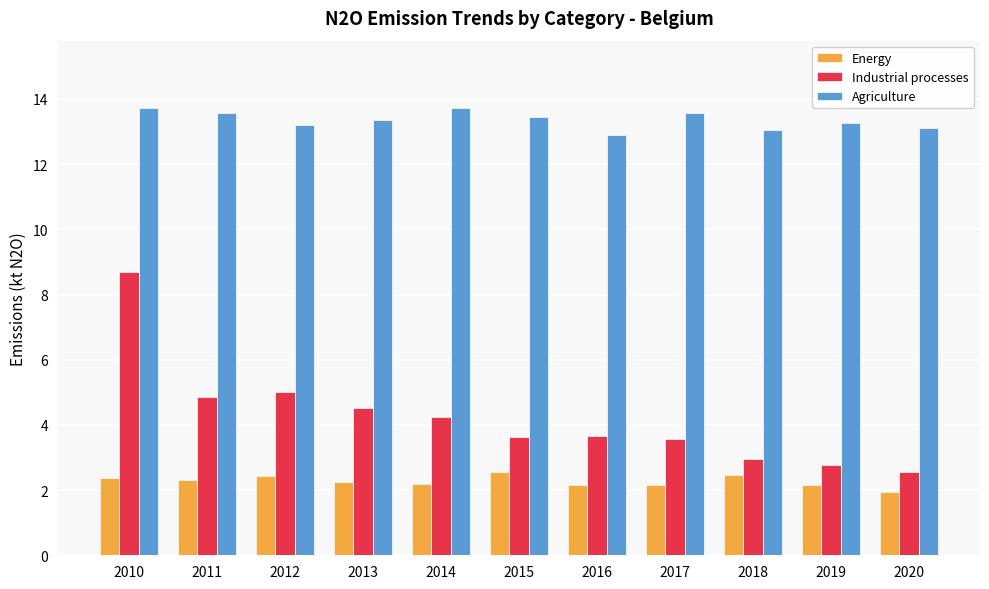

Which series changed the most between 2012 and 2016?

Industrial processes